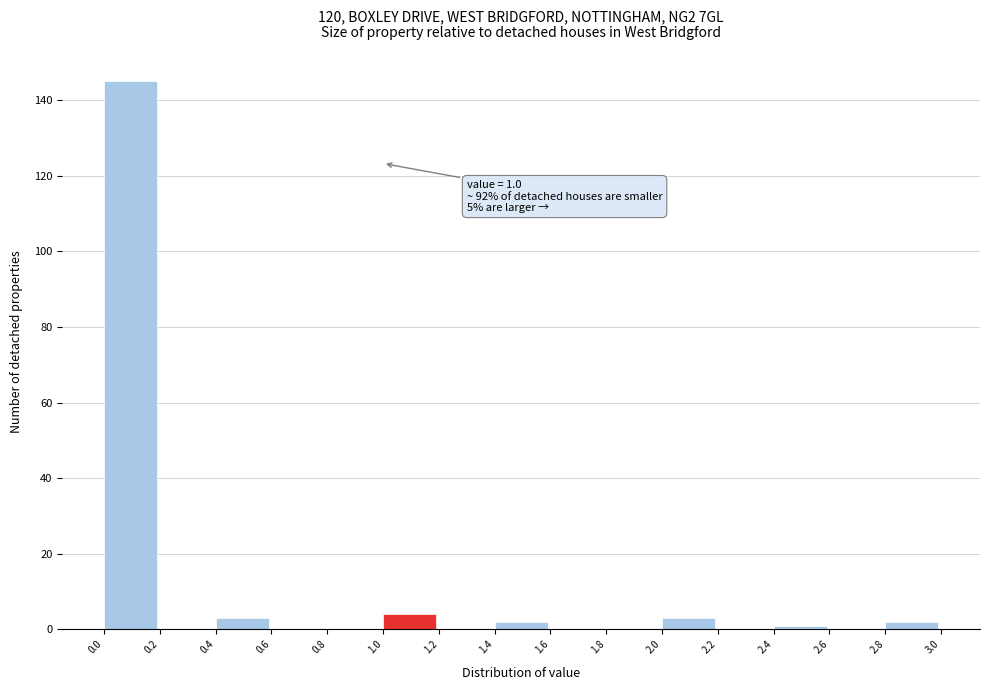

Over which range of the x-axis is the bar tallest?

0.0 to 0.2